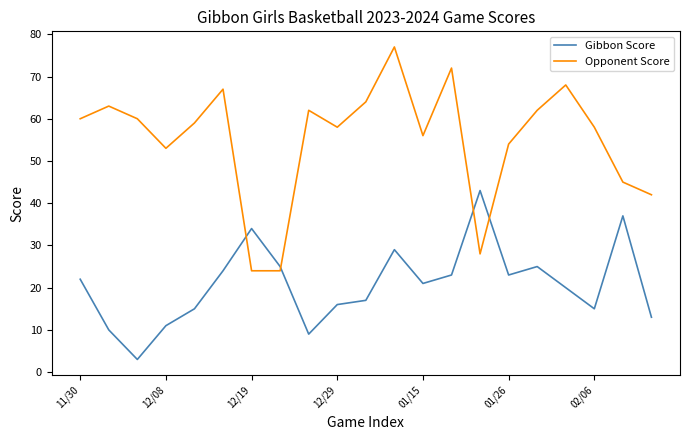

Which series has the largest range (max minus min)?

Opponent Score